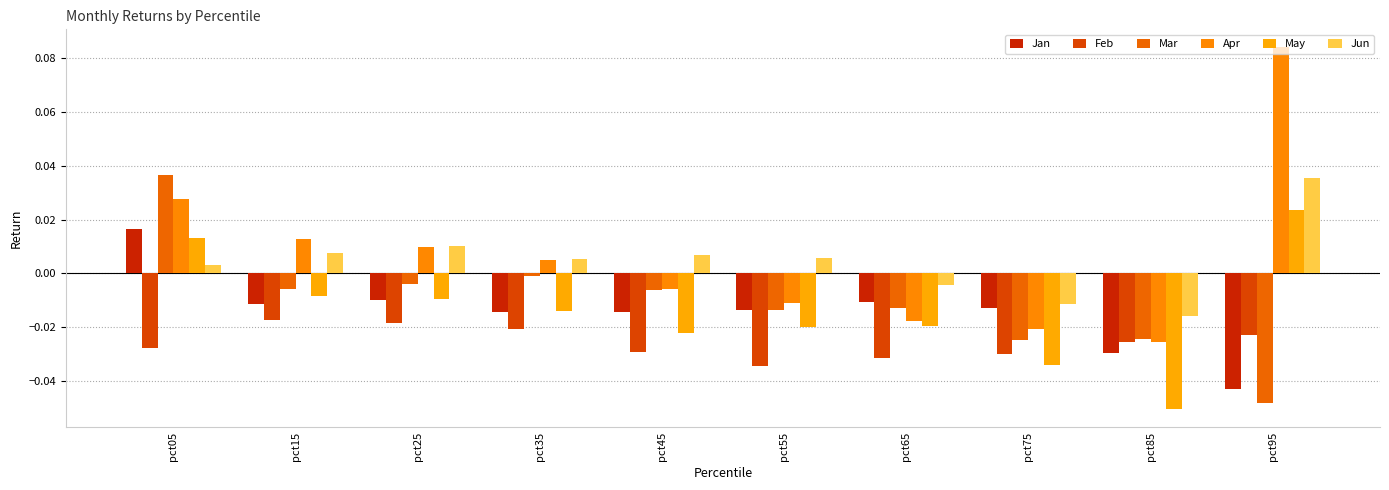

The value of Jan at pct05 is 0.0. True or false?

False